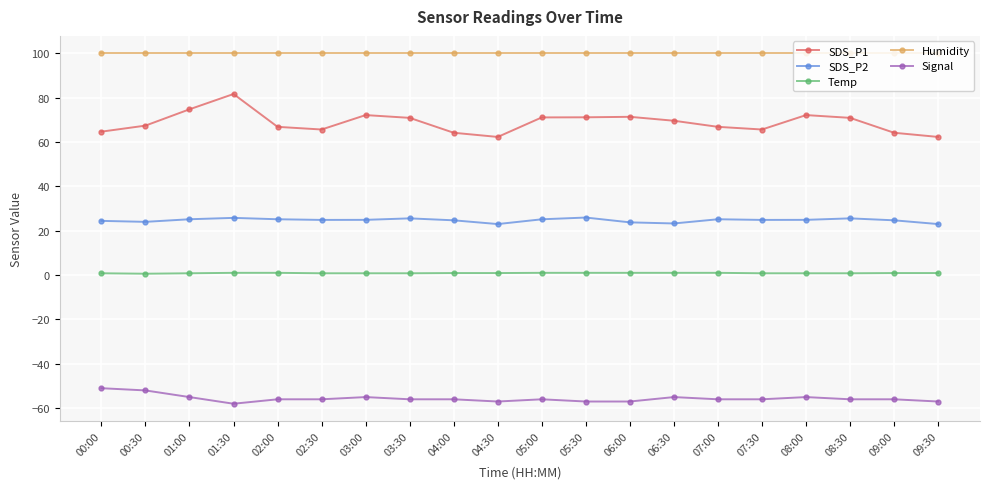

True or false: Signal and Humidity intersect in this chart.

False